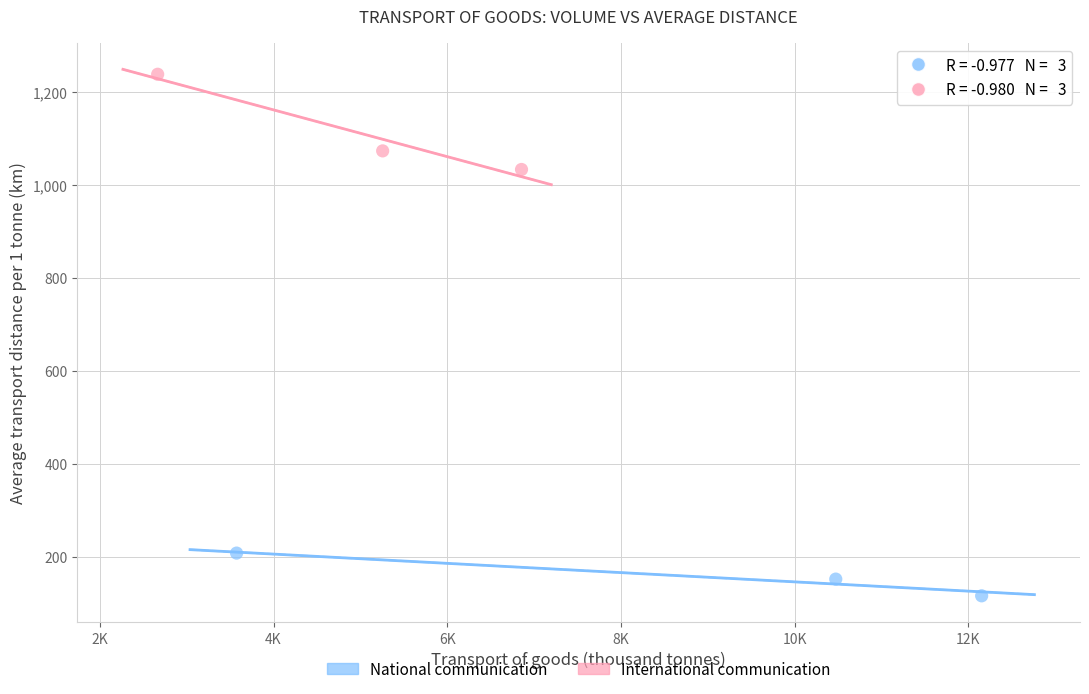

Which series has the widest spread of Y values?

International communication